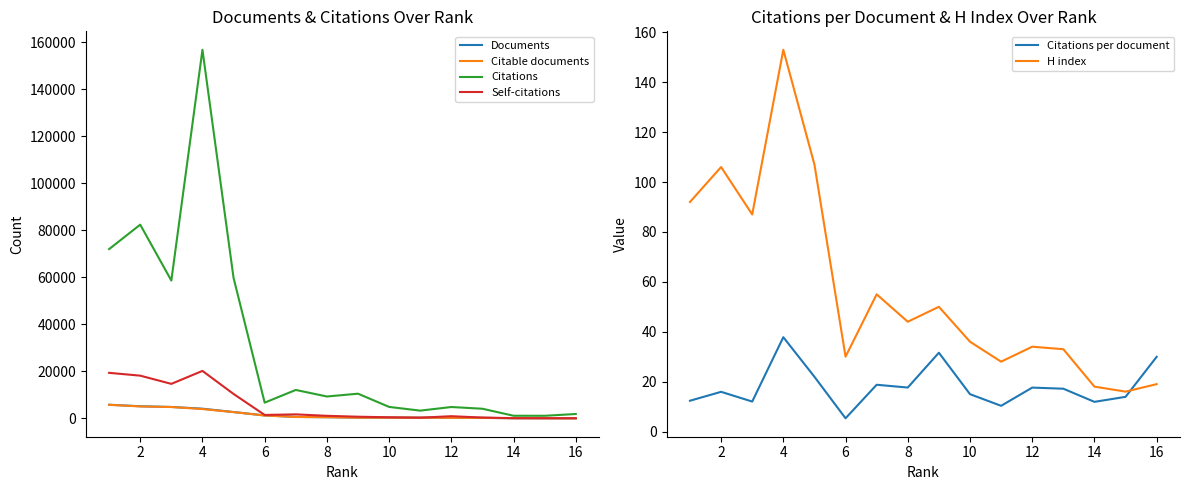

How many interior local peaks does the Citations per document series have?

5